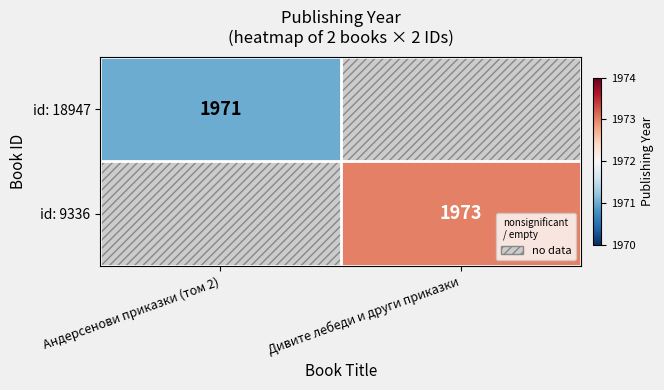

What is the minimum value for id: 18947?

1971.0